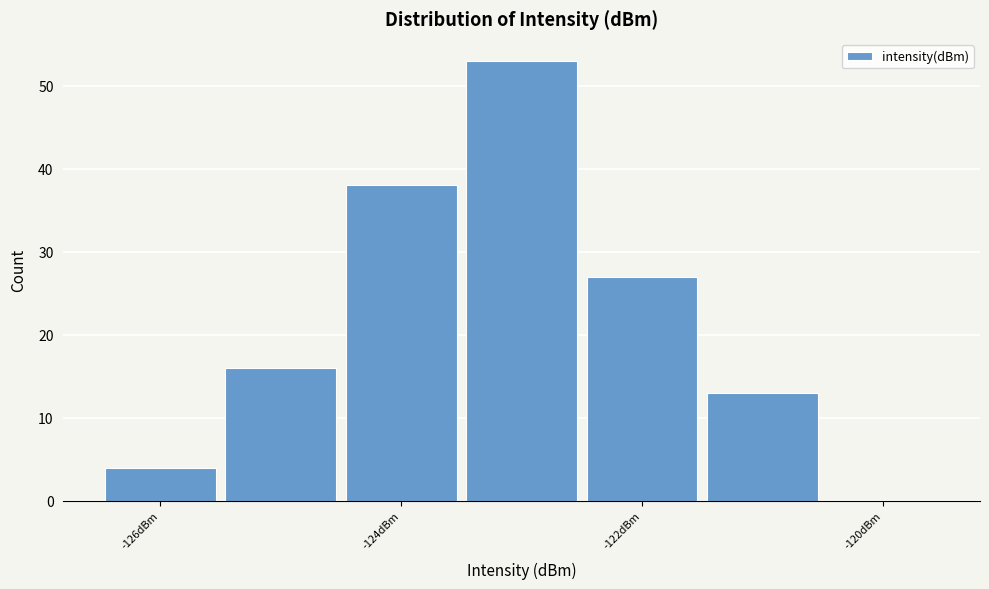

Which range on the x-axis has the tallest bar?

-123.5 to -122.5